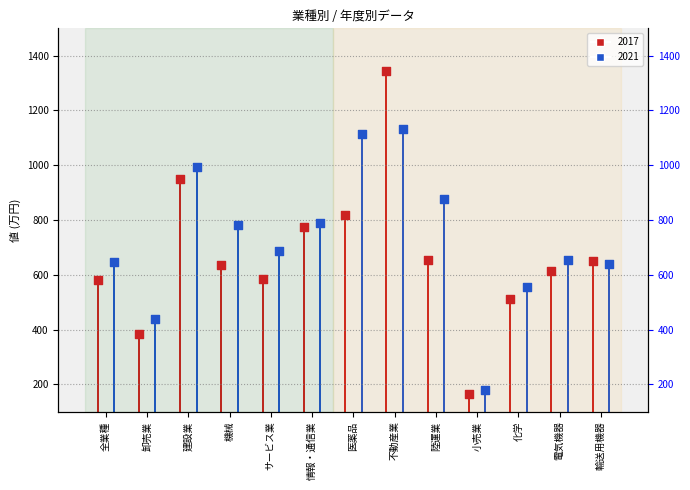

Which series contains the lowest Y value?

2017